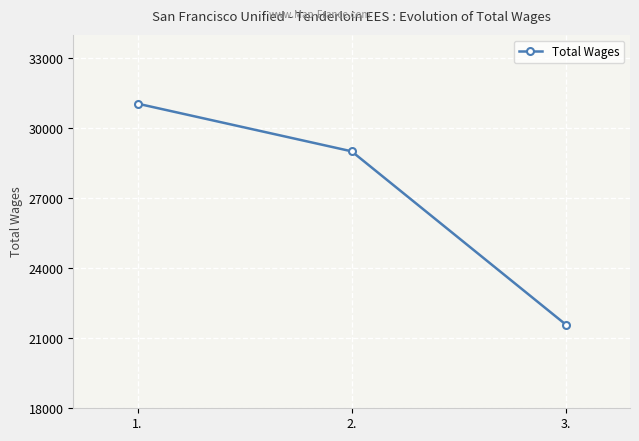

What is the change in value from 1. to 3.?

-9466